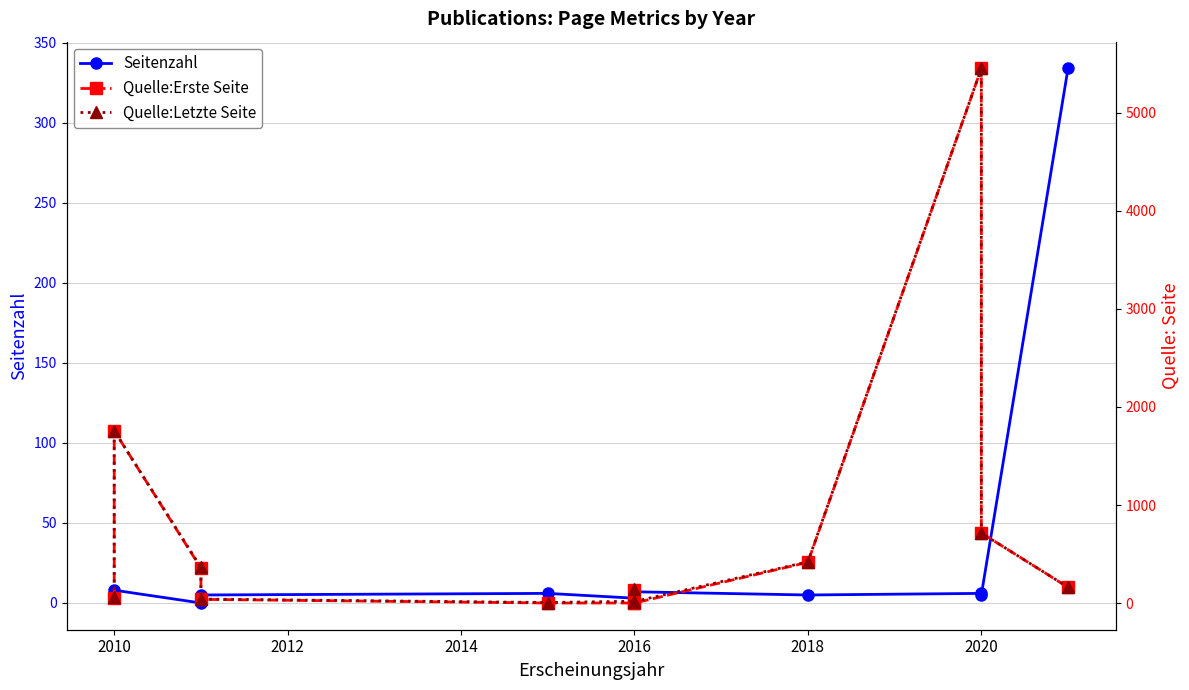

True or false: Seitenzahl has more than 2 points higher than both neighbors.

True